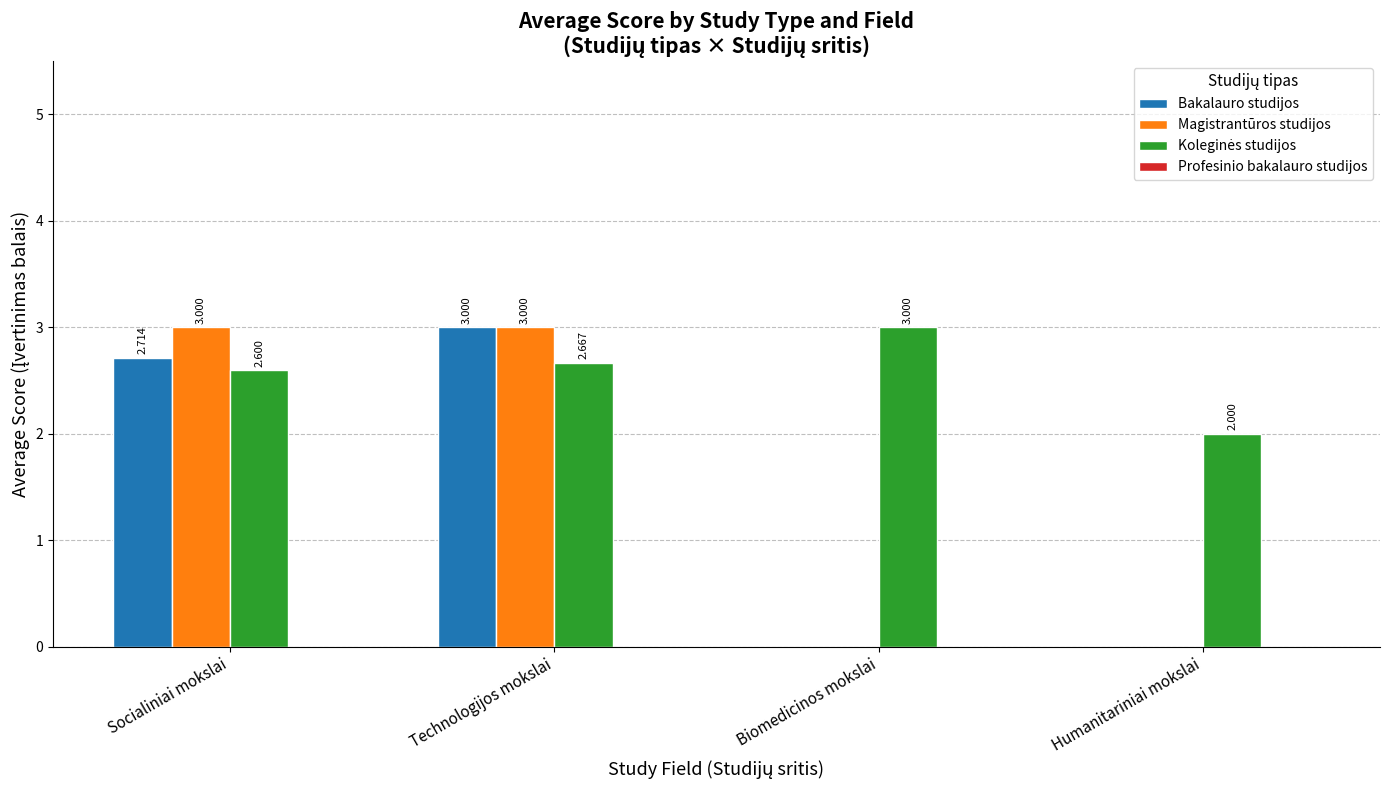

How many groups of bars are there?

4